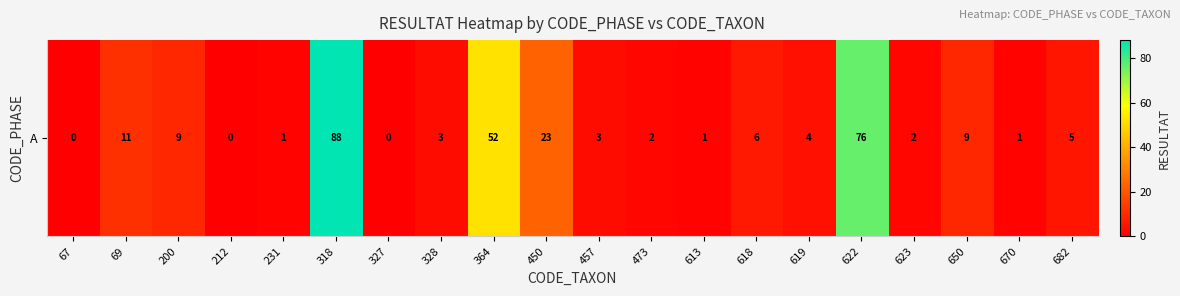

How many positive values are there?

17